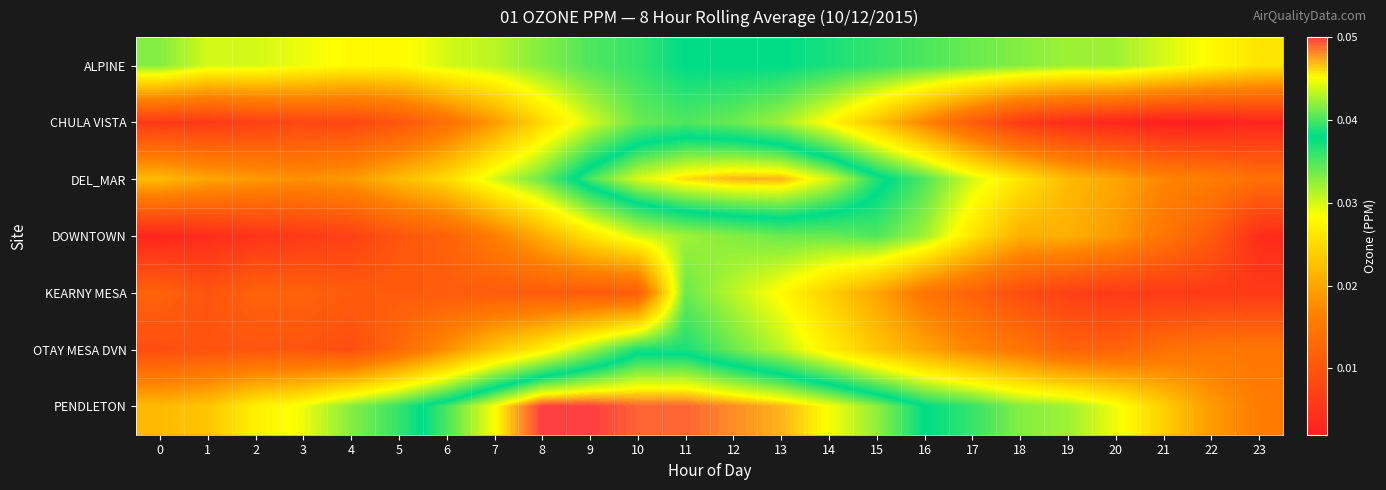

Which label corresponds to the smallest value in the chart?

21